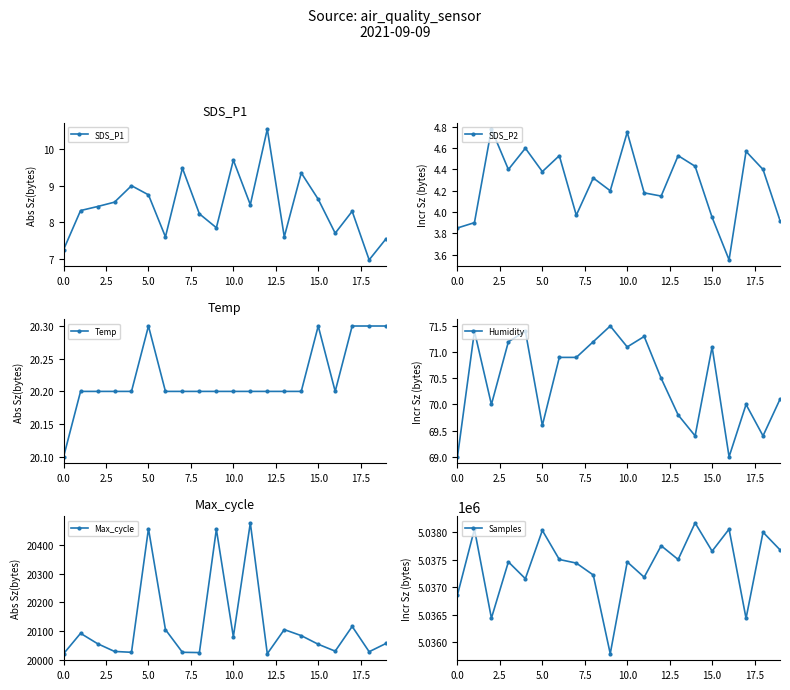

What is the highest value of the Temp series?

20.3